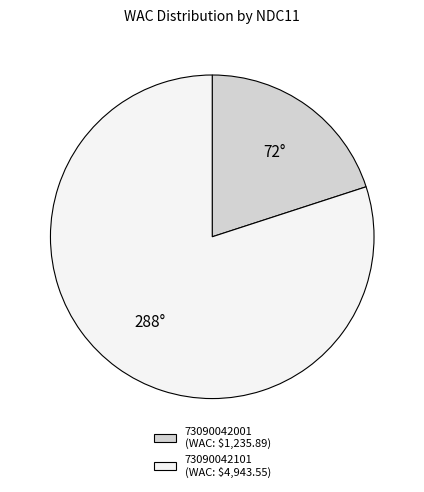

Which has a higher value, 73090042101 or 73090042001?

73090042101